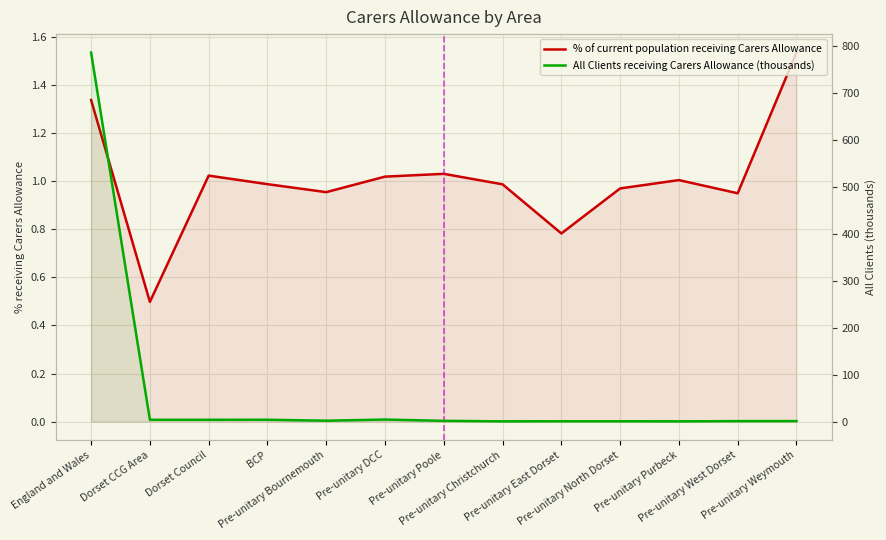

Which series changed the most between Pre-unitary Christchurch and Pre-unitary Weymouth?

% of current population receiving Carers Allowance